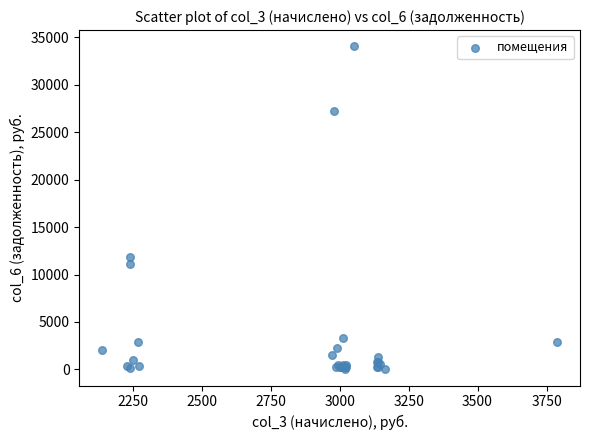

What Y value in the scatter plot is closest to 17035?

11872.1